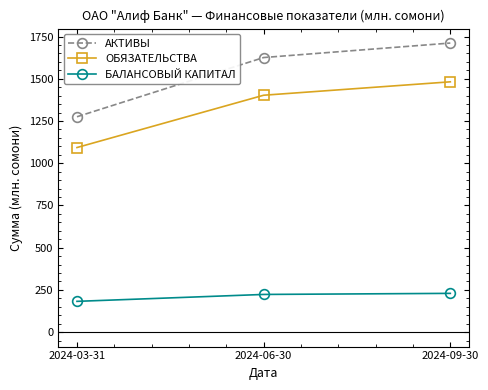

What position from the right is 2024-09-30?

1